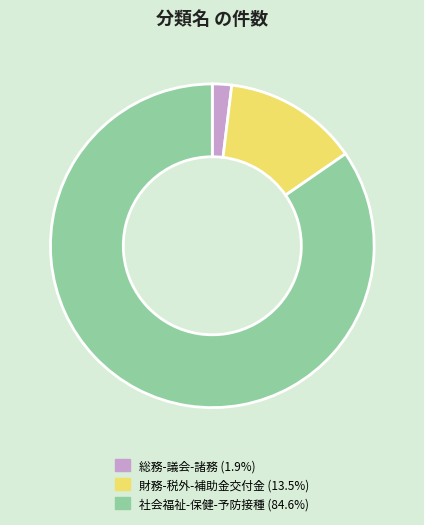

Is the sum of 社会福祉-保健-予防接種 and 財務-税外-補助金交付金 greater than half?

Yes